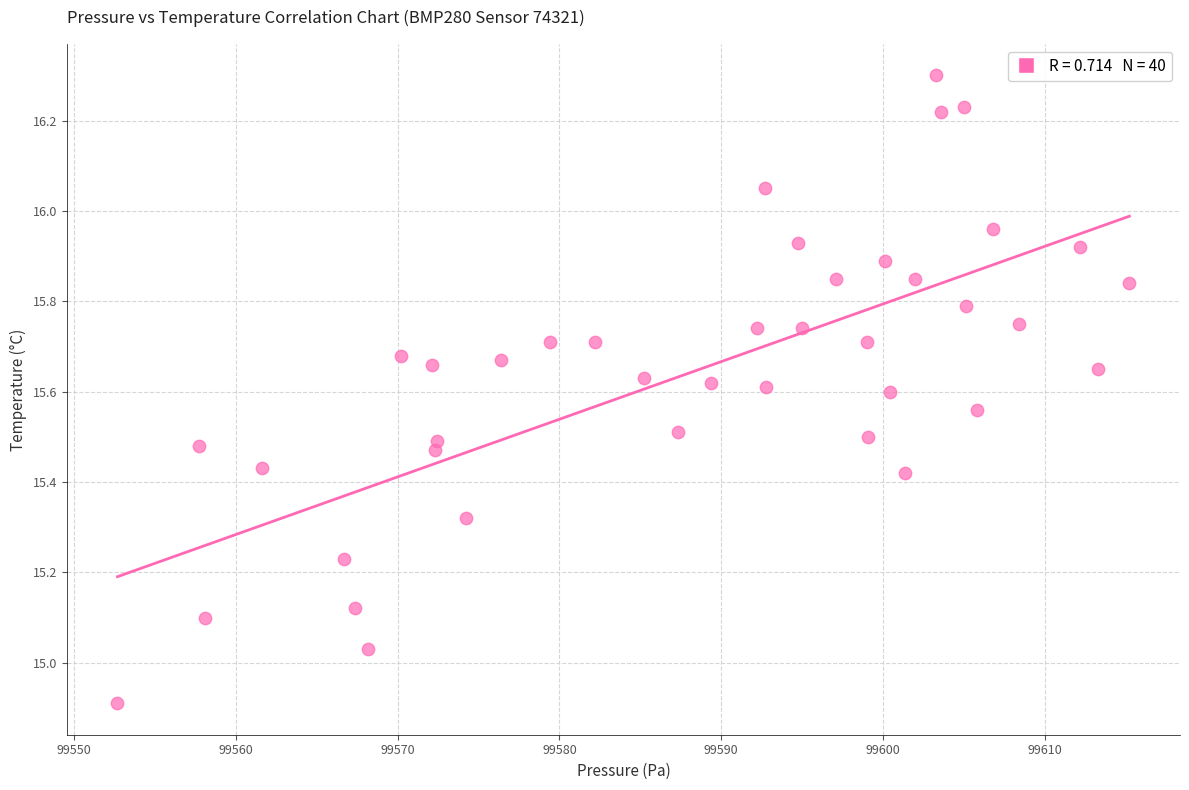

What is the range of X values (max minus min)?

62.5